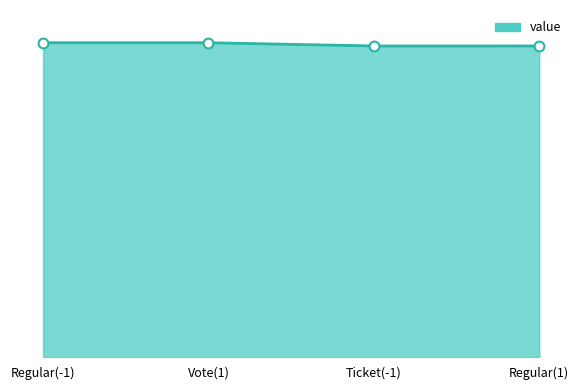

Does the chart have visible grid lines?

No